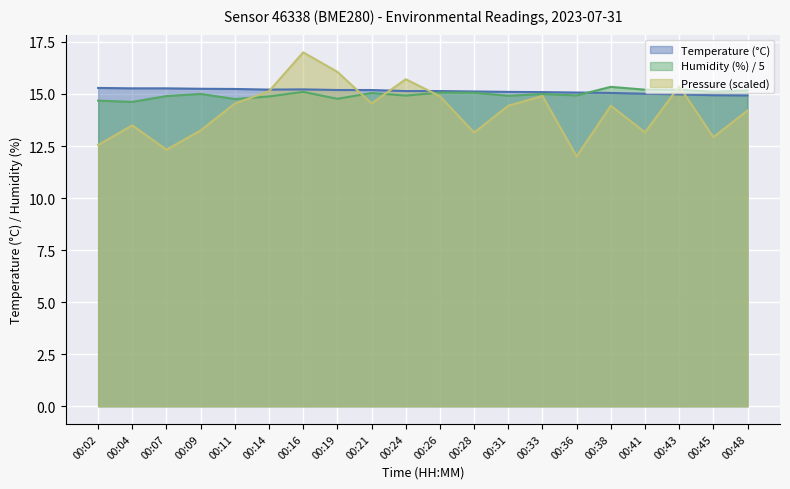

Which has a higher value, 00:02 or 00:26?

00:02